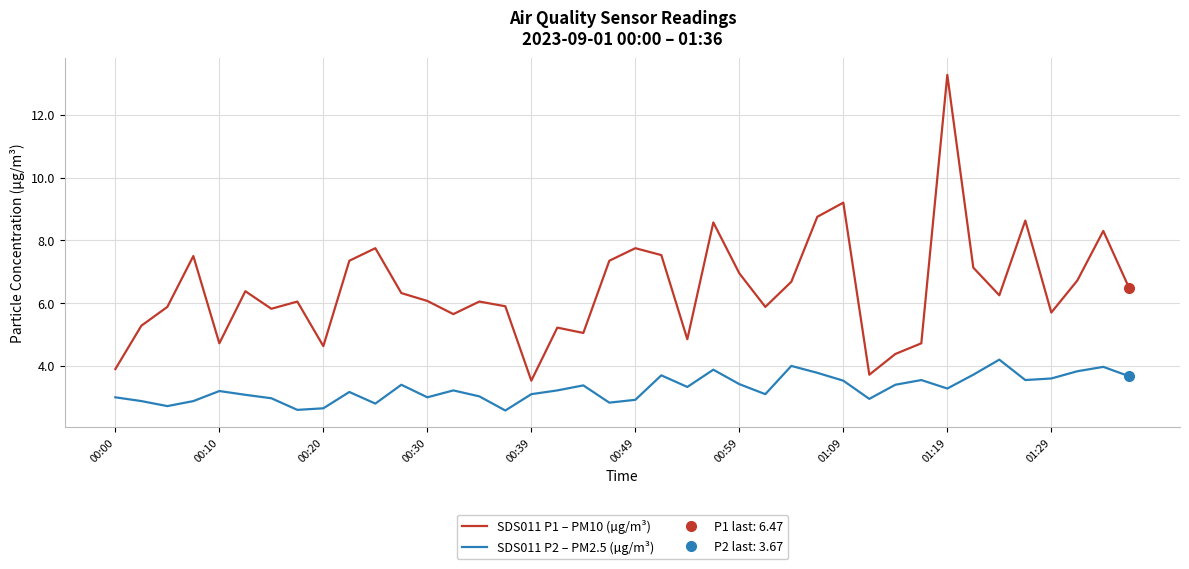

True or false: SDS011 P2 – PM2.5 (µg/m³) and SDS011 P1 – PM10 (µg/m³) intersect in this chart.

False